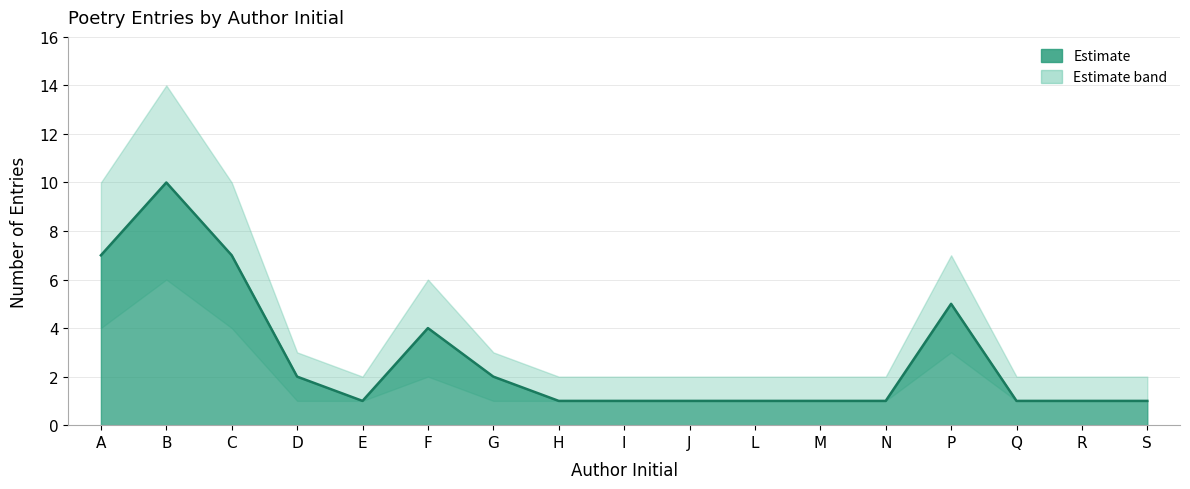

True or false: entries_per_letter has a value of 7 at P.

False